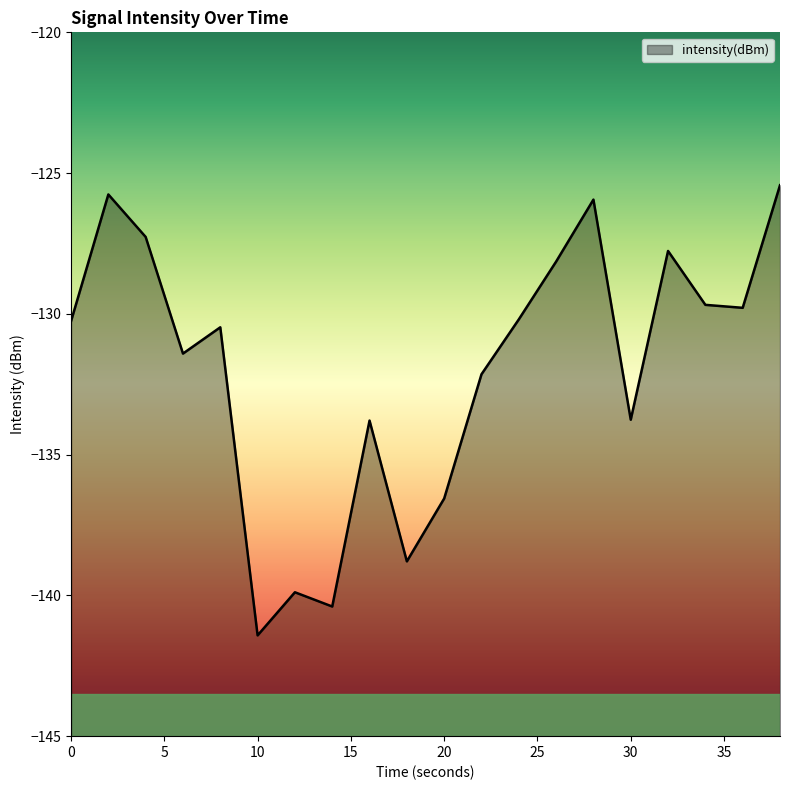

What is the greatest value displayed?

-125.4